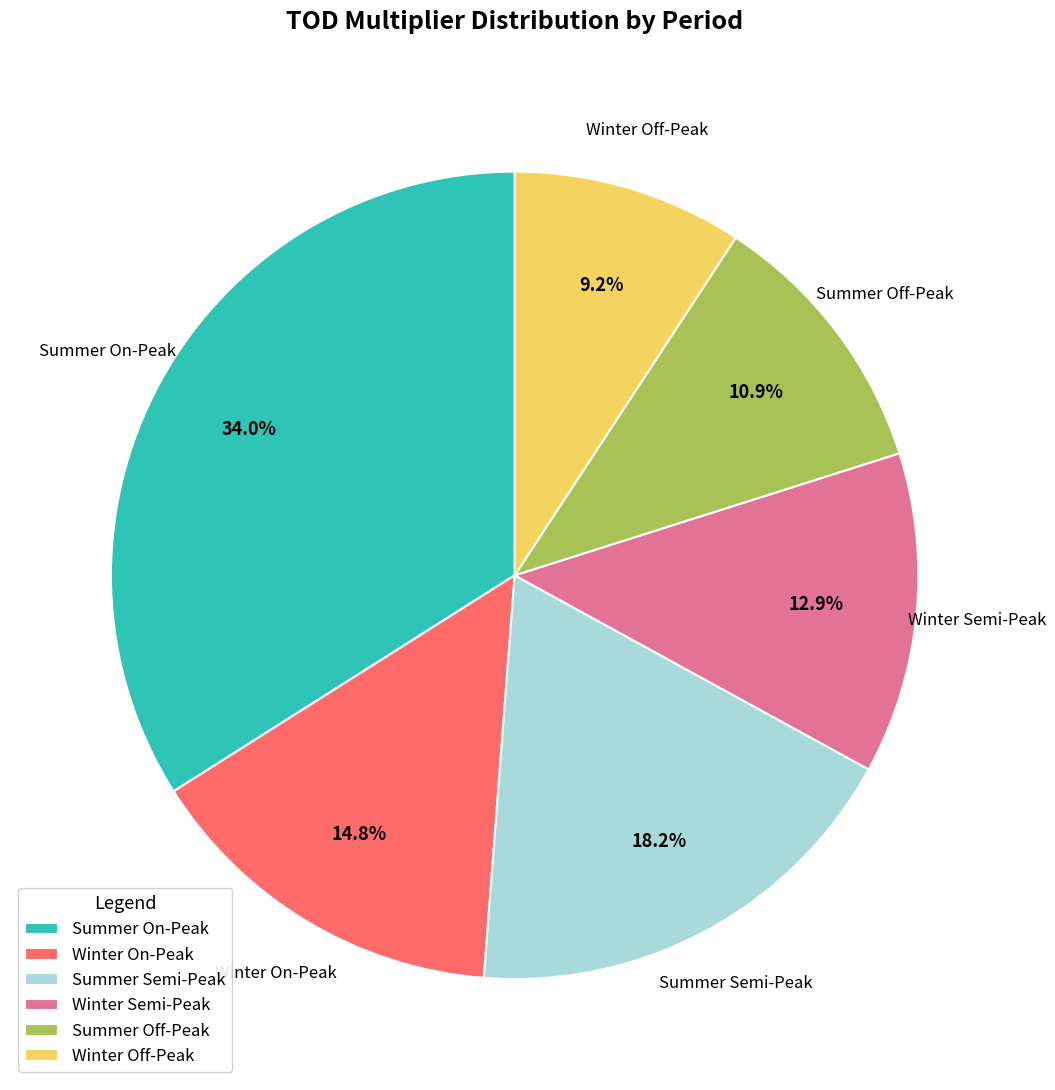

The Winter On-Peak slice represents 15% of the pie. True or false?

True